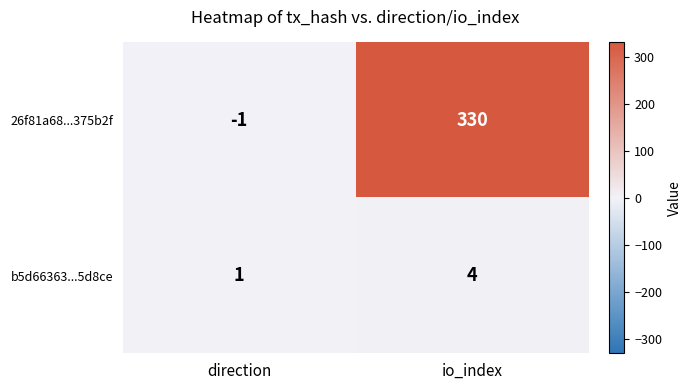

The value of b5d66363...5d8ce at direction is 0. True or false?

False